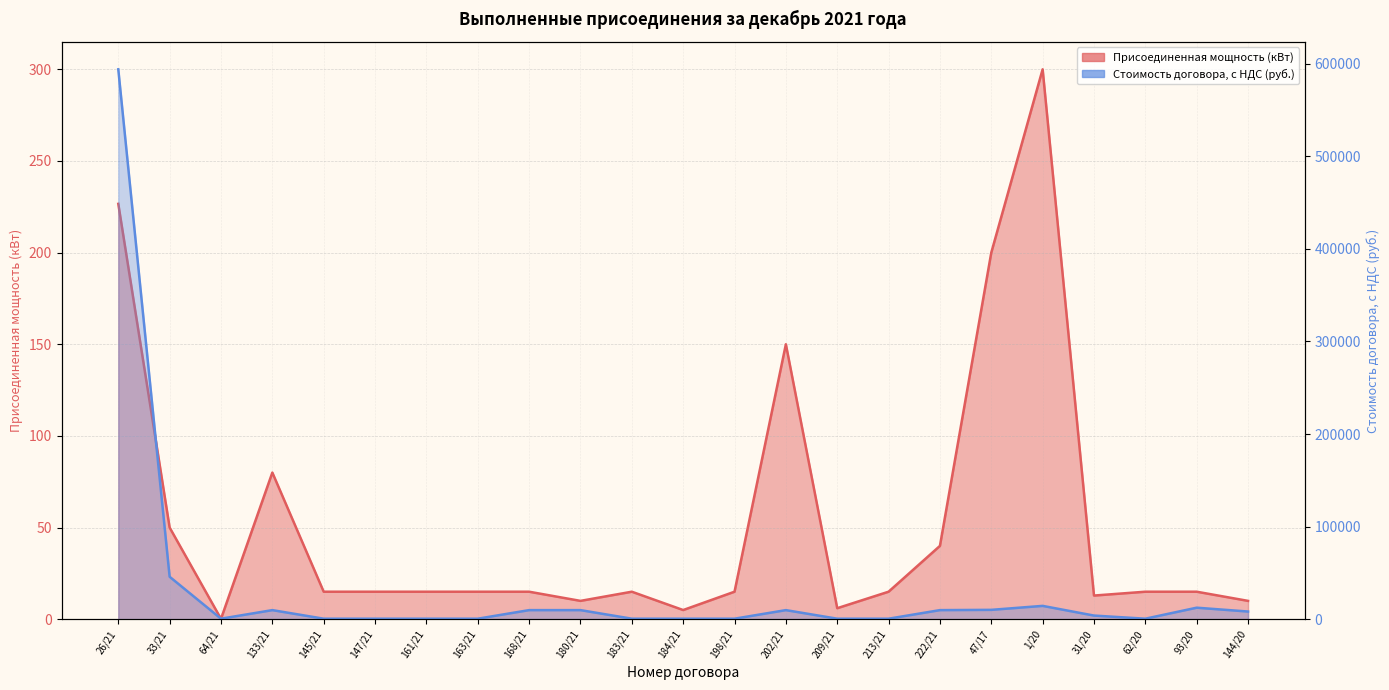

How many data points in Стоимость договора are less than 3931?

11